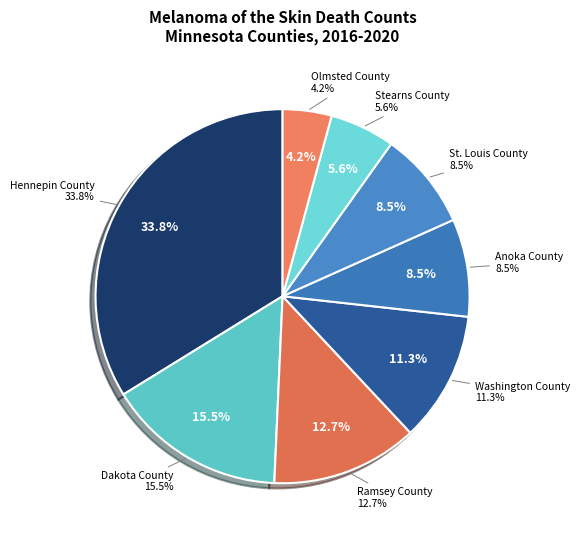

What is the total percentage of Stearns County and Washington County?

16.9%